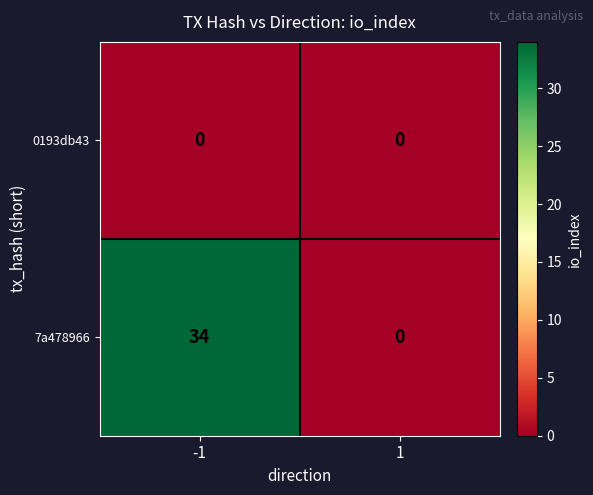

What is the total value across all series at -1?

34